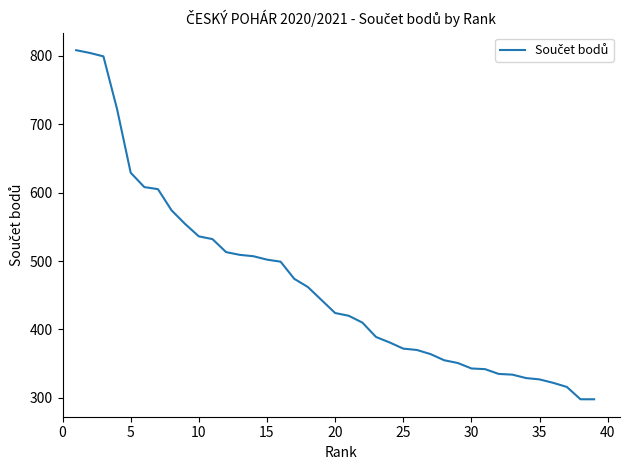

Does the chart have visible grid lines?

No